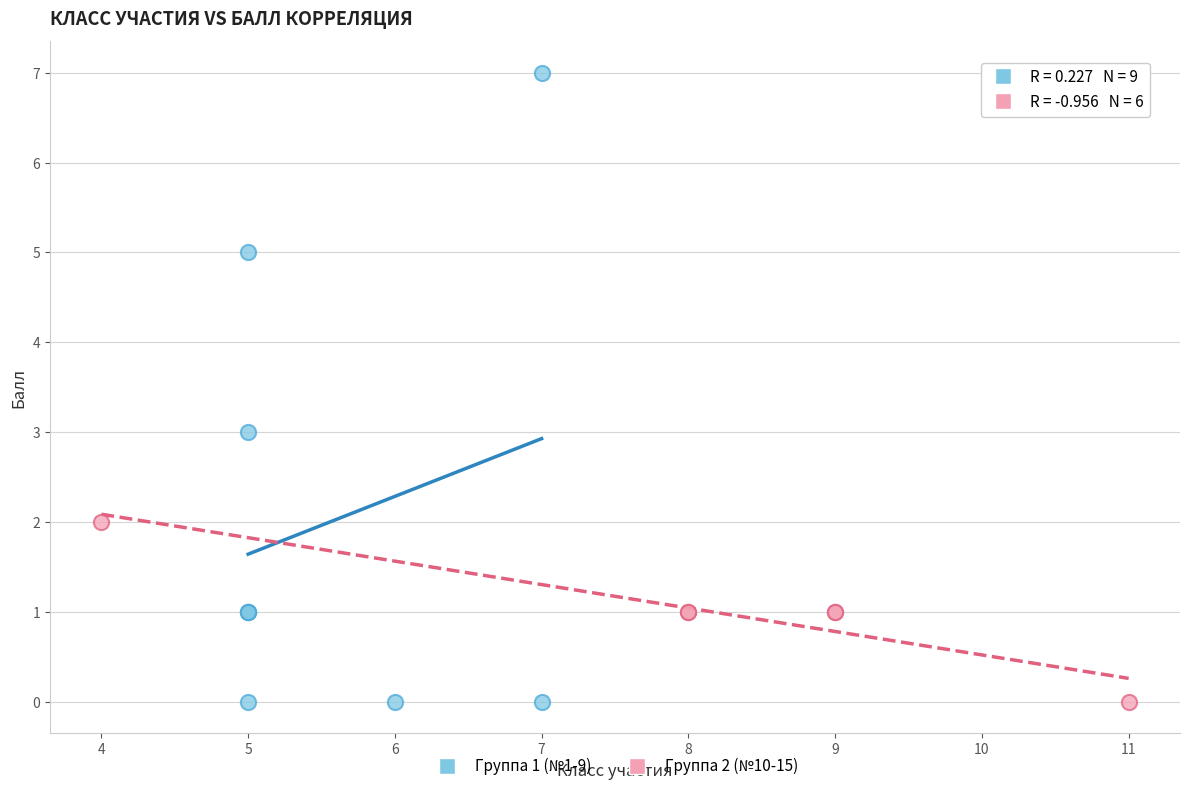

What are all the series names shown in the legend?

Группа 1 (№1-9), Группа 2 (№10-15)